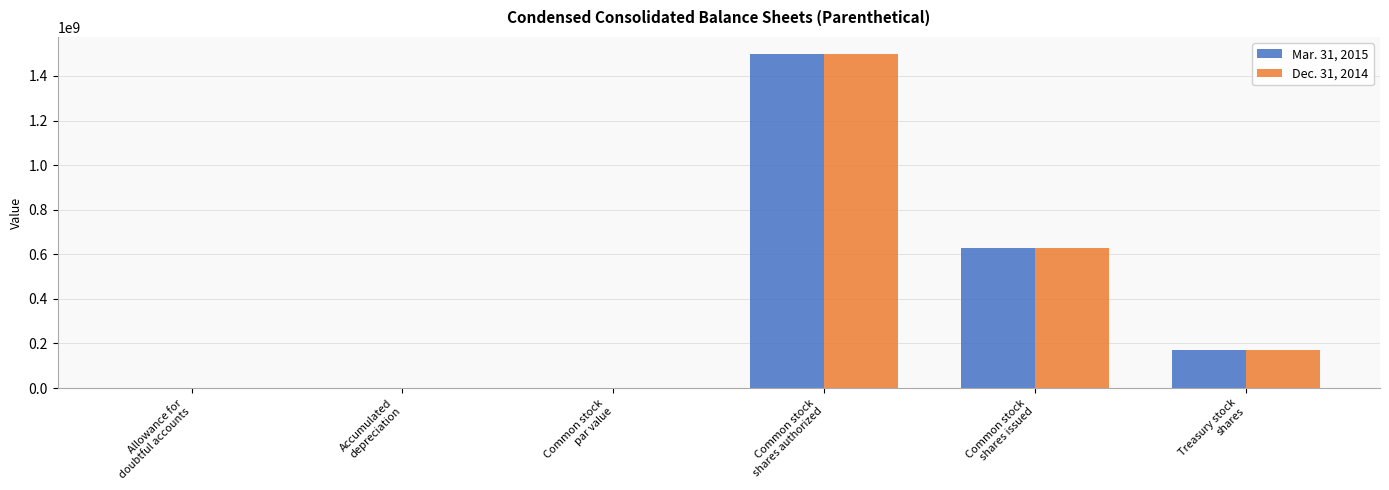

What is the maximum value for Dec. 31, 2014?

1500000000.0